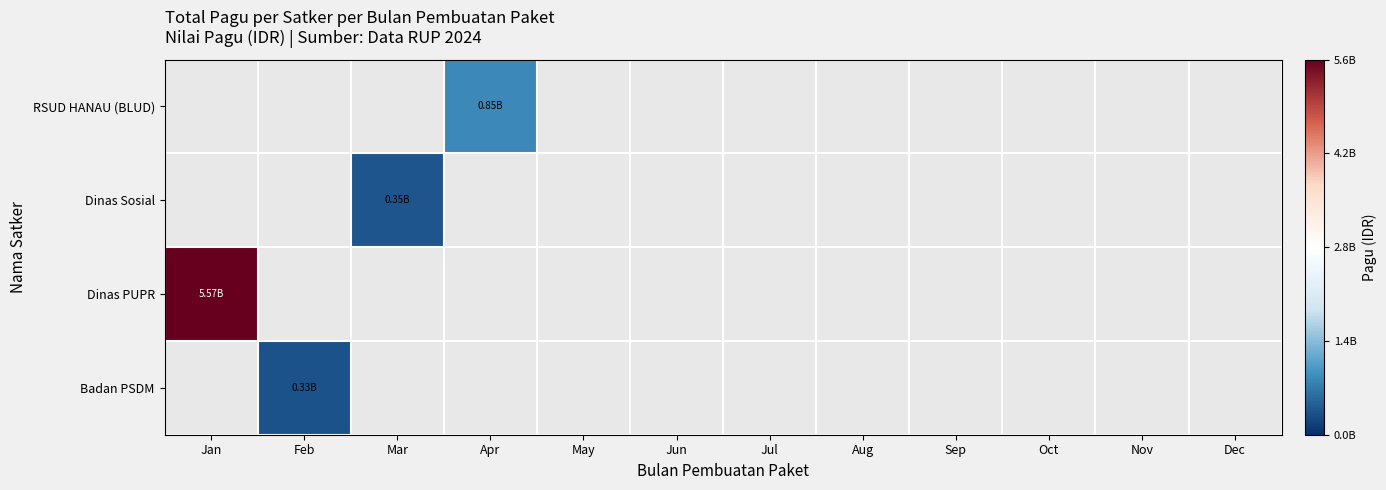

Which category has the highest value across all series?

Jan